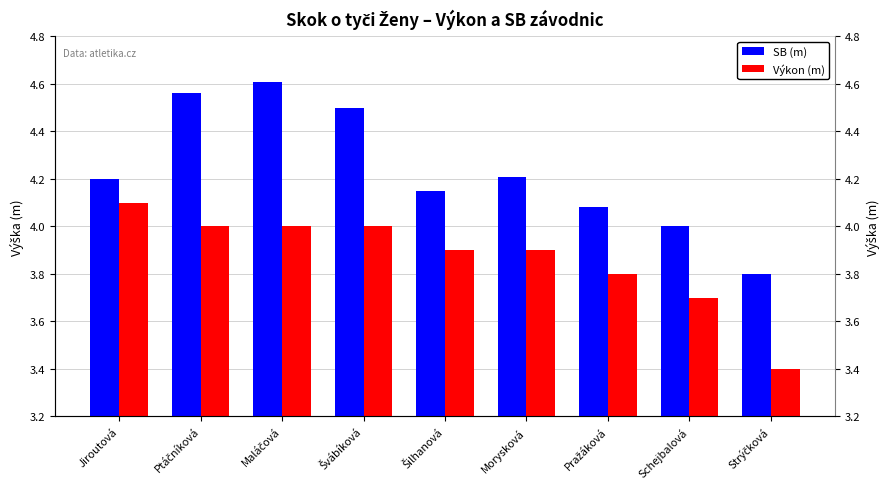

True or false: Výkon has a value of 4.0 at Maláčová.

True